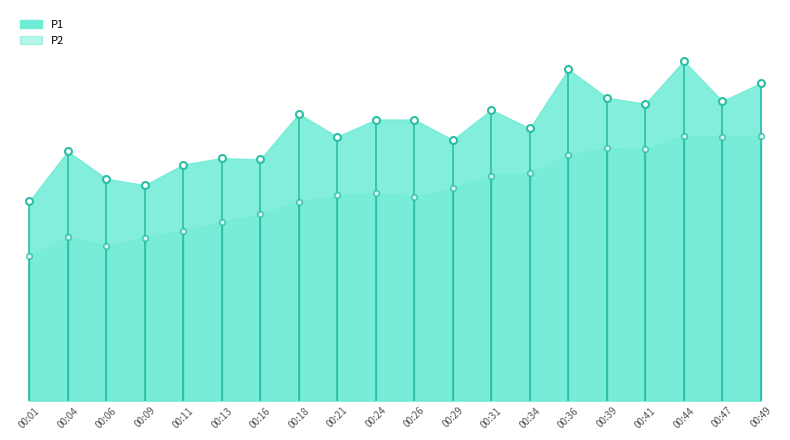

In P1, how many points are lower than both neighbors (excluding endpoints)?

7